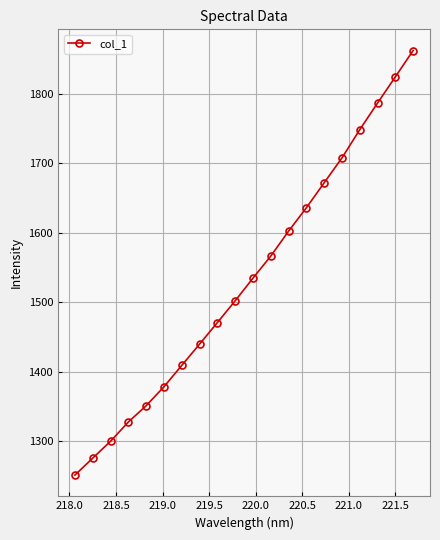

True or false: there are more than 0 points higher than both neighbors.

False